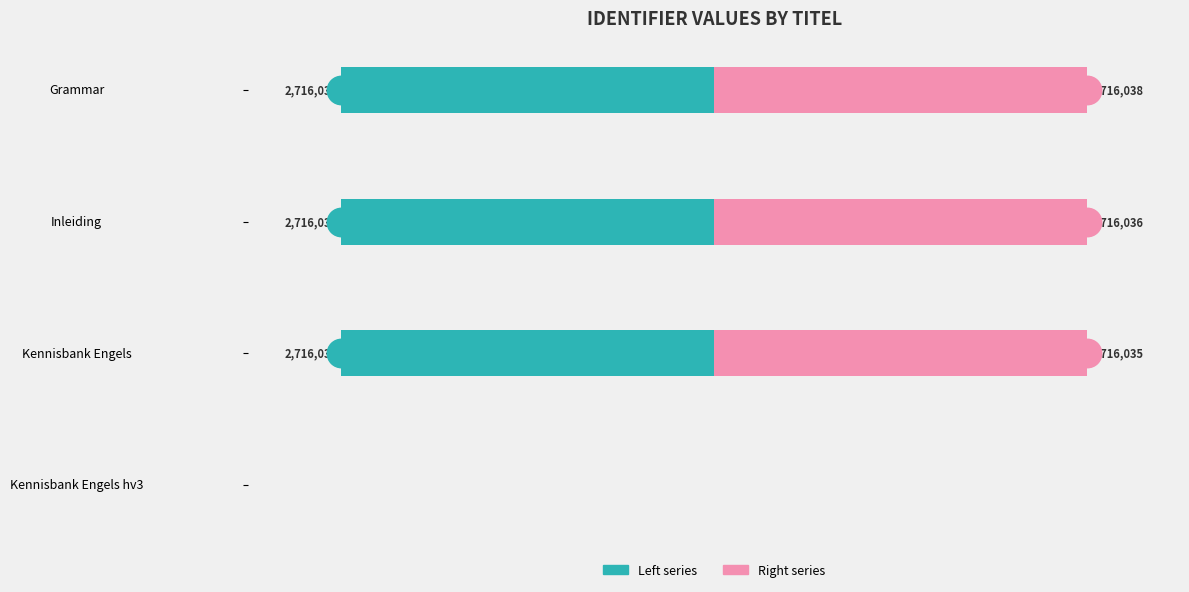

Is the value of Left series at Kennisbank Engels greater than the value of Right series at Inleiding?

No